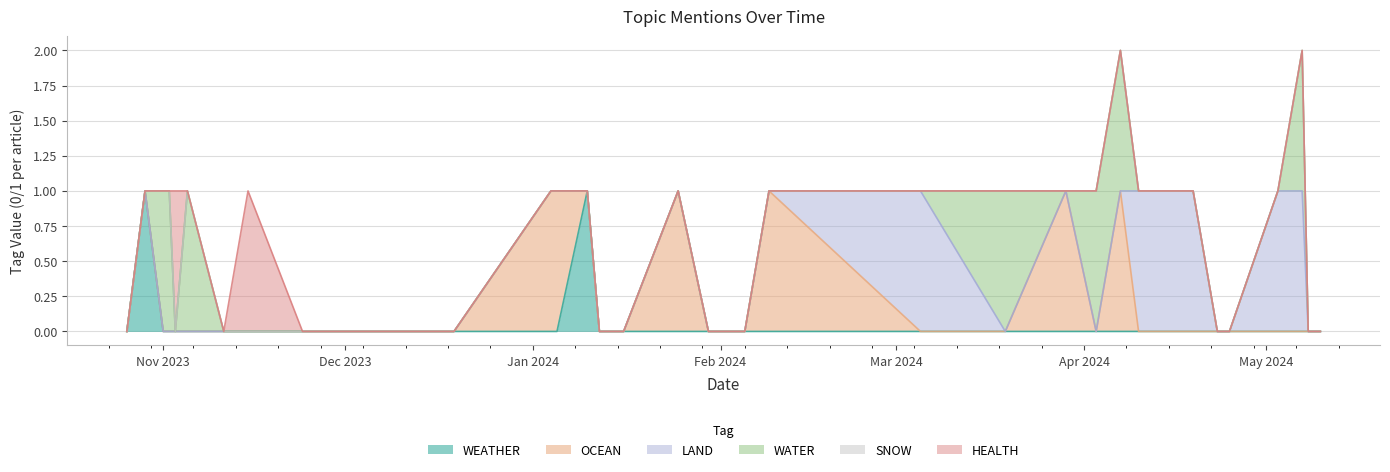

True or false: LAND has more than 1 points higher than both neighbors.

False